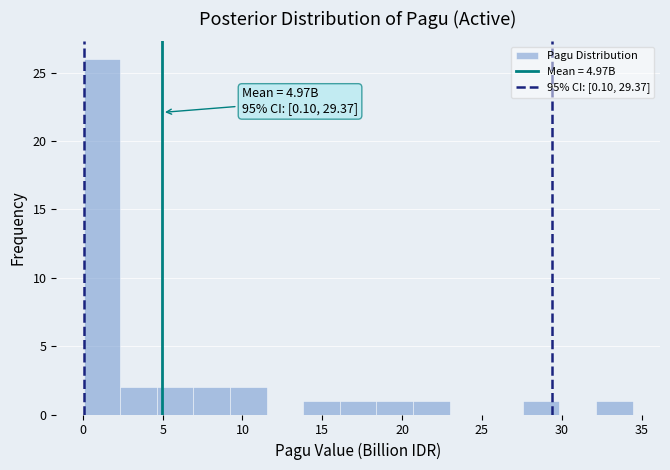

Over which range of the x-axis is the bar tallest?

0.0 to 2.5